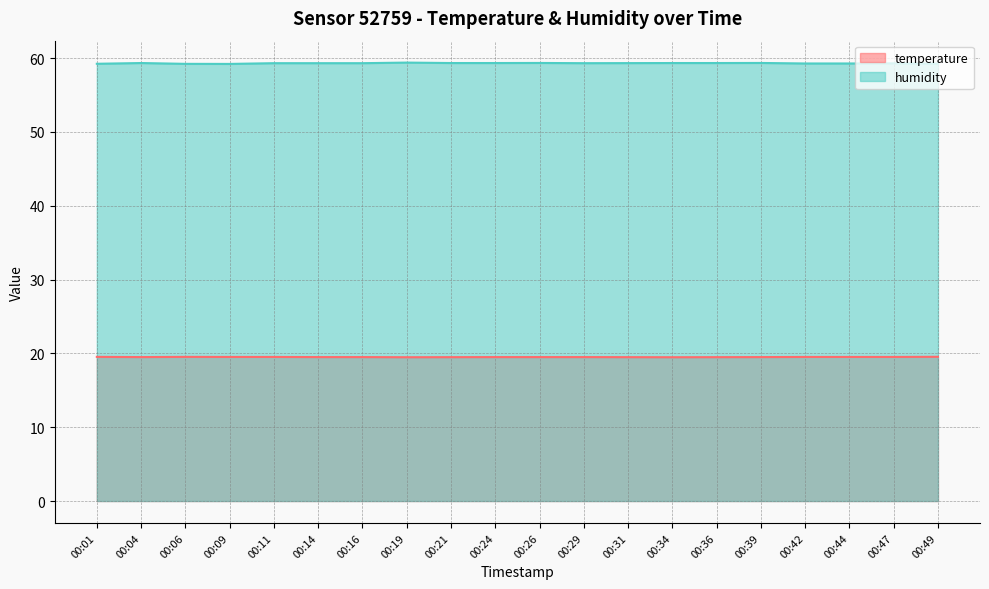

Which label corresponds to the largest value in the chart?

00:19